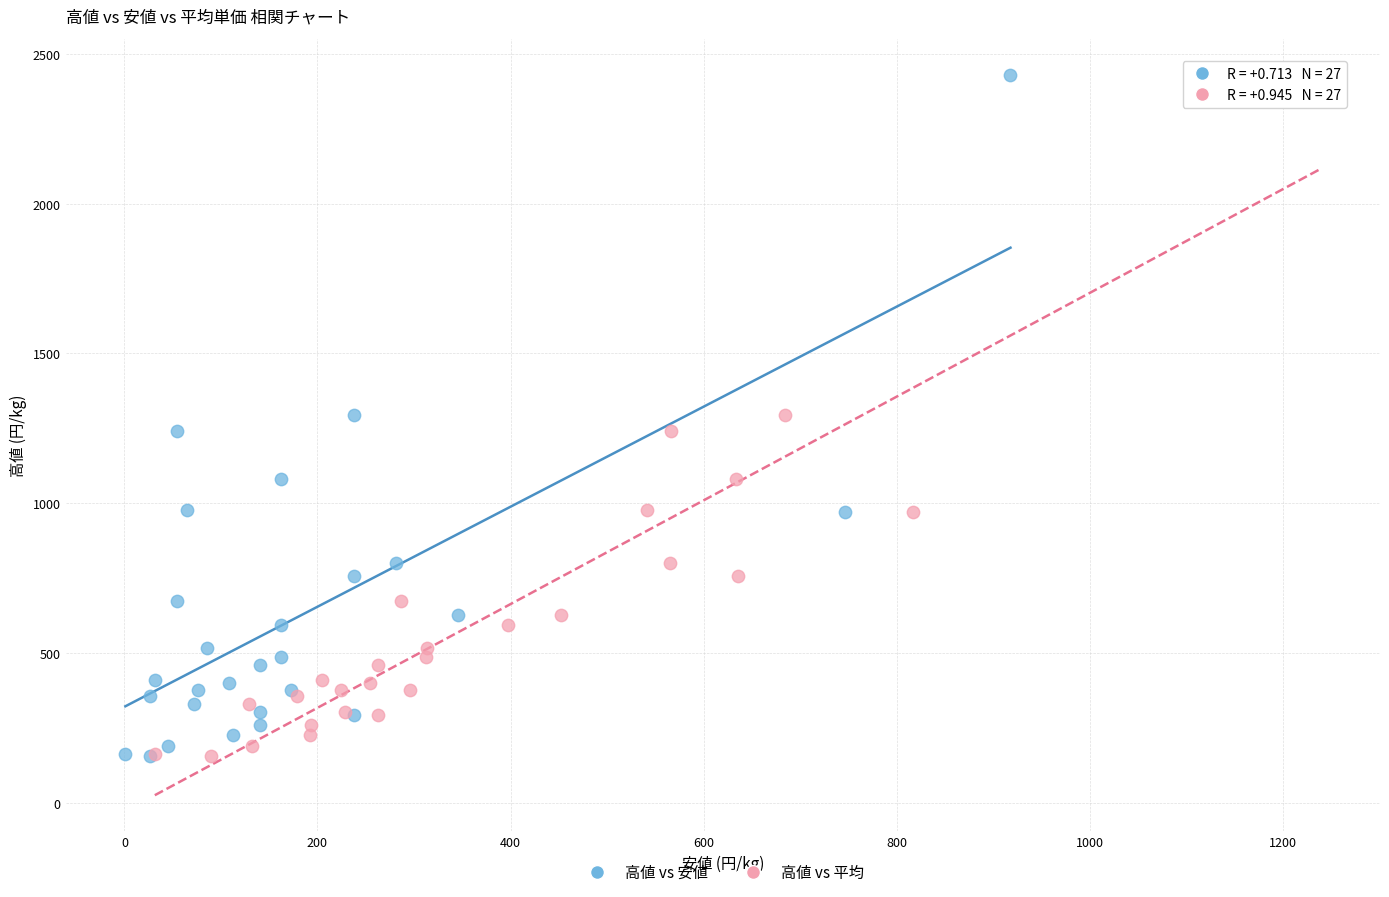

What are all the series names shown in the legend?

高値 vs 安値, 高値 vs 平均